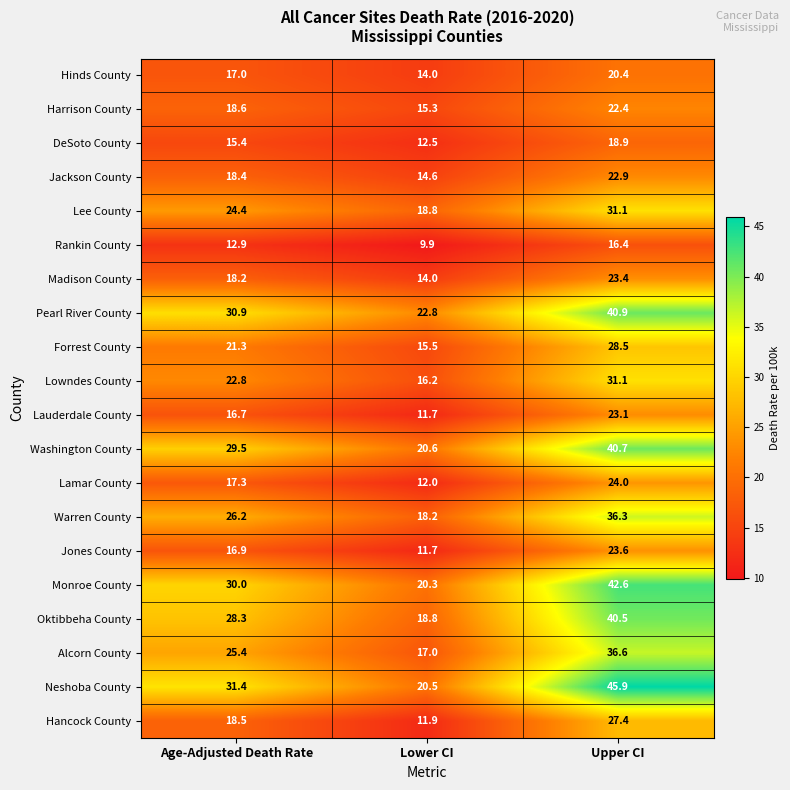

Which category has the lowest value across all series?

Lower CI